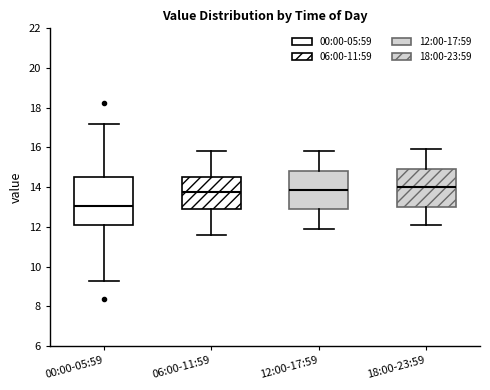

Reading left to right, read every box against the y-axis: the position of its median line, the range the box covers, and the ends of its whiskers. The values are not printed on the chart, so give them approximately, as read against the axis.

00:00-05:59: median 13.0, box 12.0 to 14.6, whiskers 9.2 to 17.2
06:00-11:59: median 13.8, box 12.8 to 14.6, whiskers 11.6 to 15.8
12:00-17:59: median 13.8, box 12.8 to 14.8, whiskers 12.0 to 15.8
18:00-23:59: median 14.0, box 13.0 to 15.0, whiskers 12.2 to 16.0